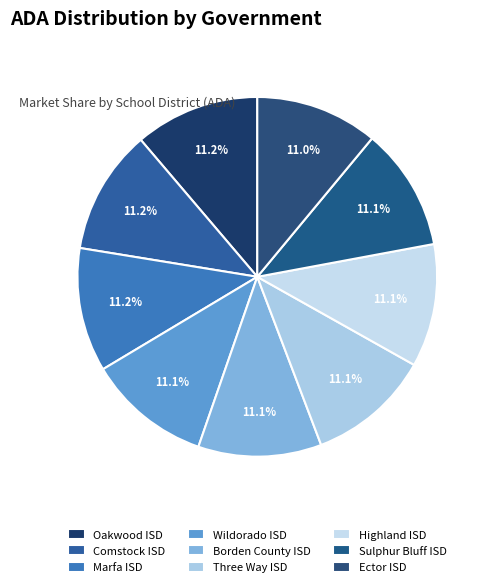

Which category has the smallest portion of the pie?

Ector ISD